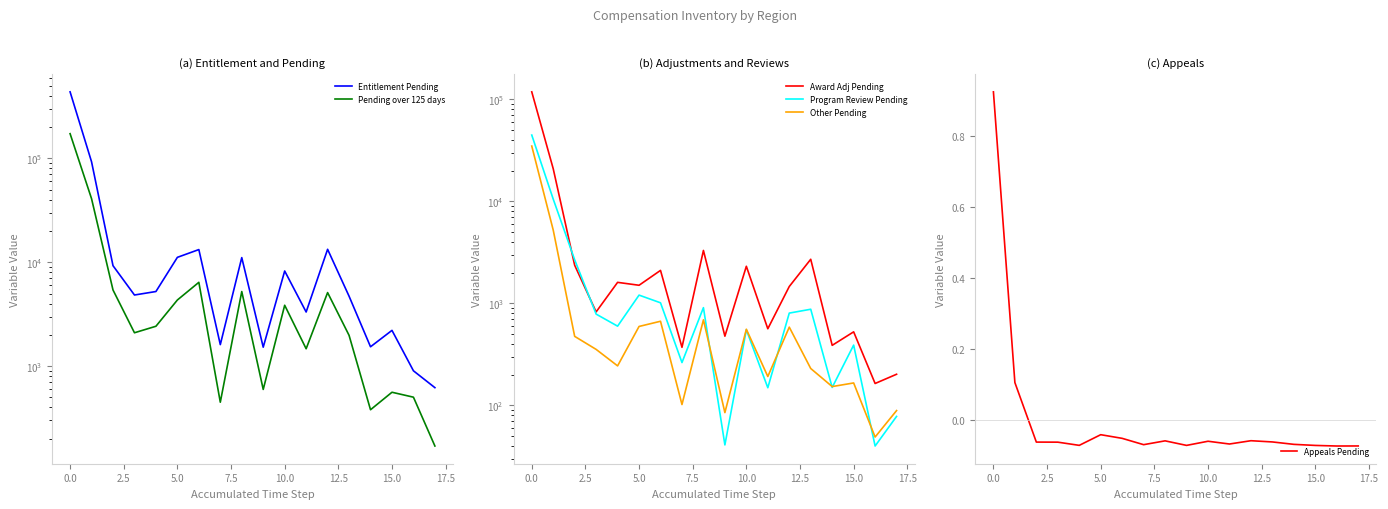

How many negative values does the Appeals Pending series have?

16